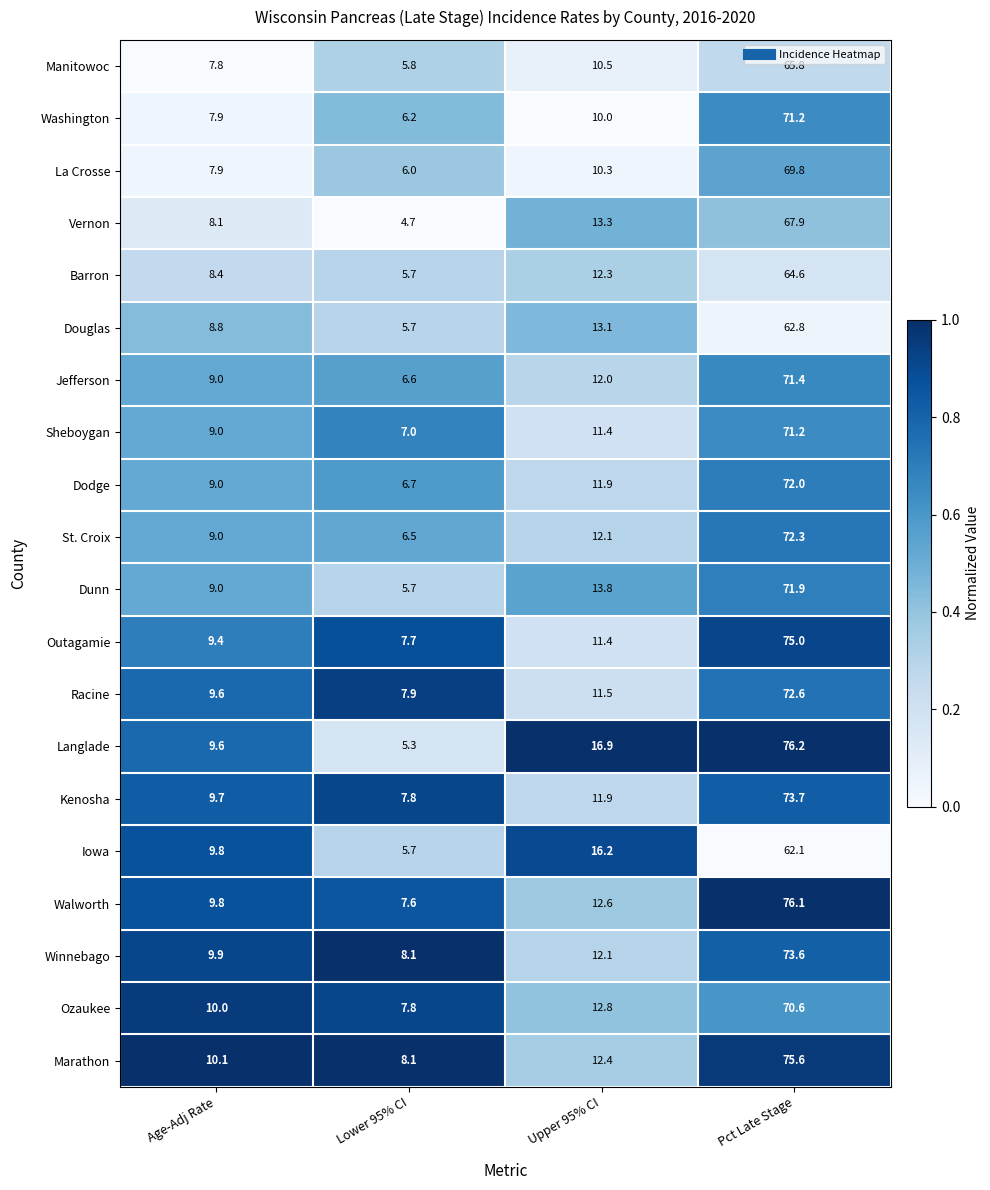

What is the sum of the Outagamie values at Pct Late Stage and Lower 95% CI?

82.7